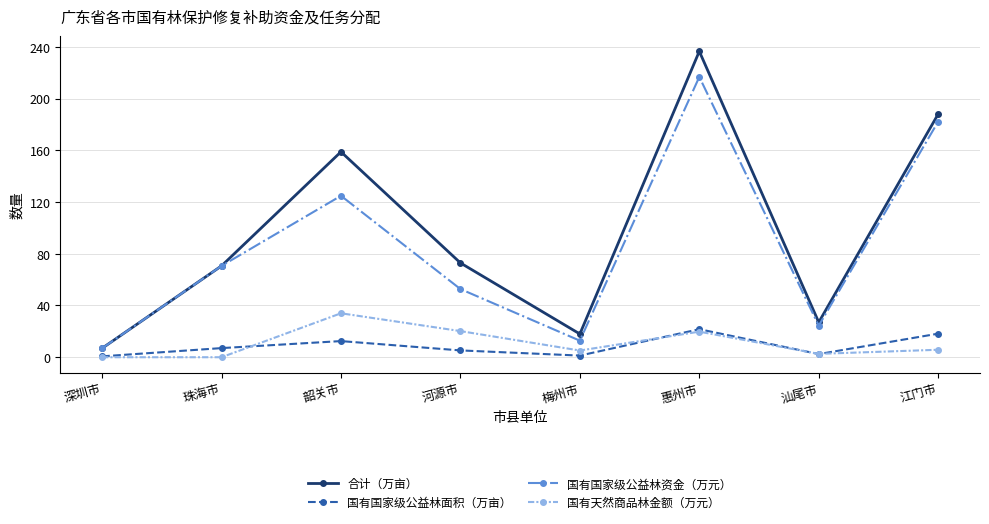

What is the spread (max minus min) of values at 汕尾市?

24.6